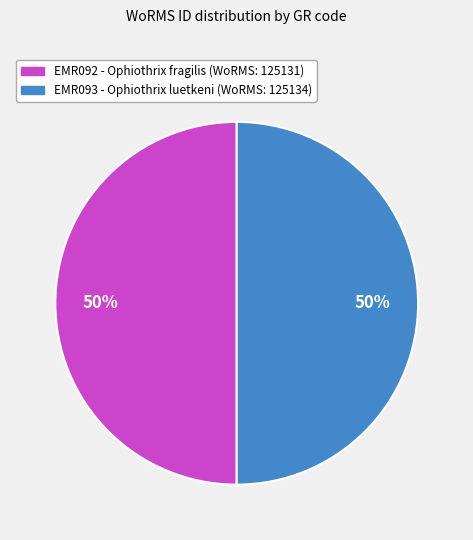

How many slices are in this pie chart?

2